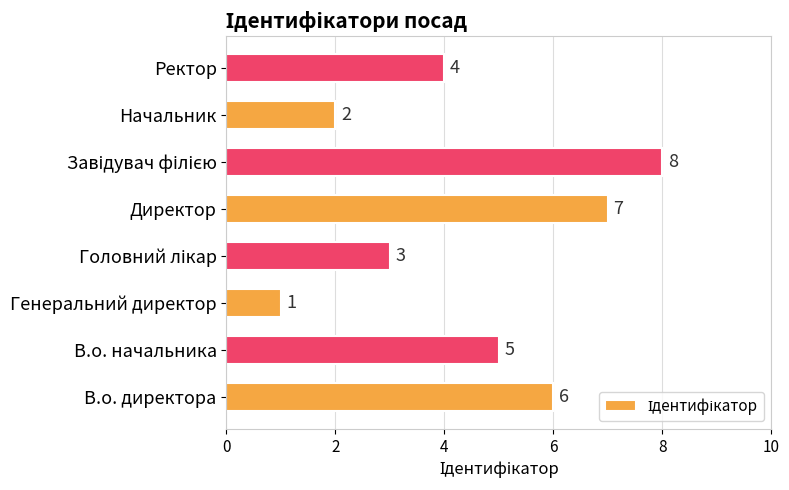

True or false: the data shows 5 at В.о. начальника.

True